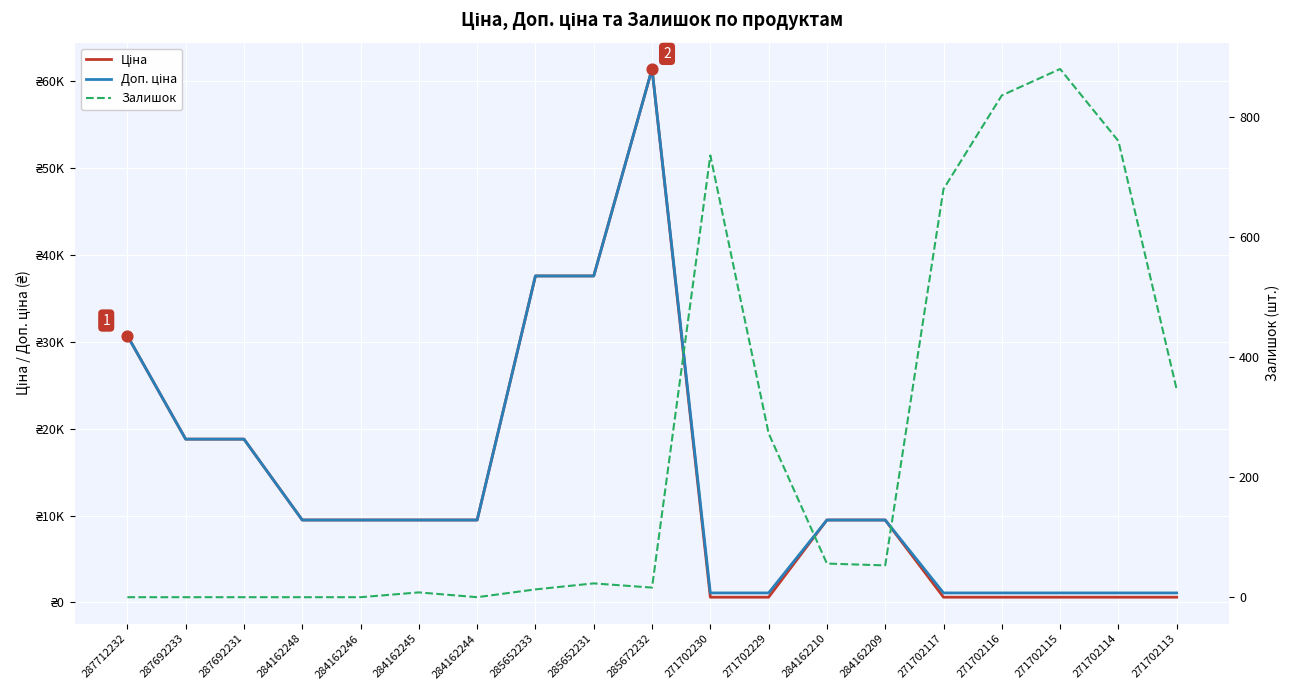

What are all the series names shown in the legend?

Ціна, Доп. ціна, Залишок